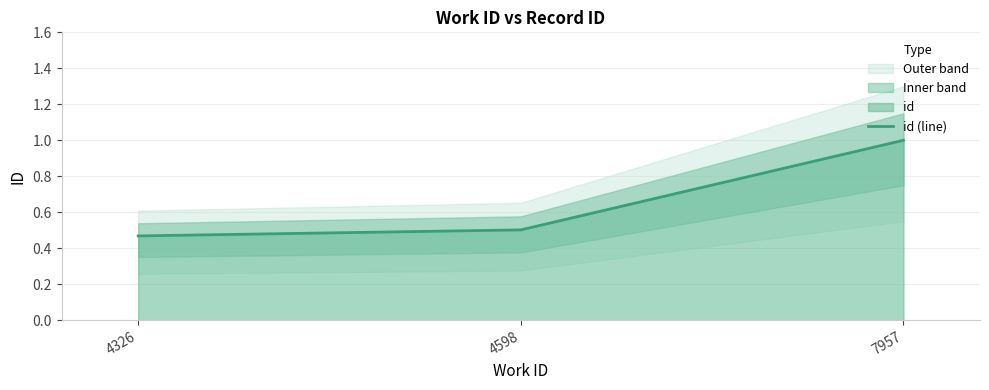

What is the smallest value displayed?

0.5